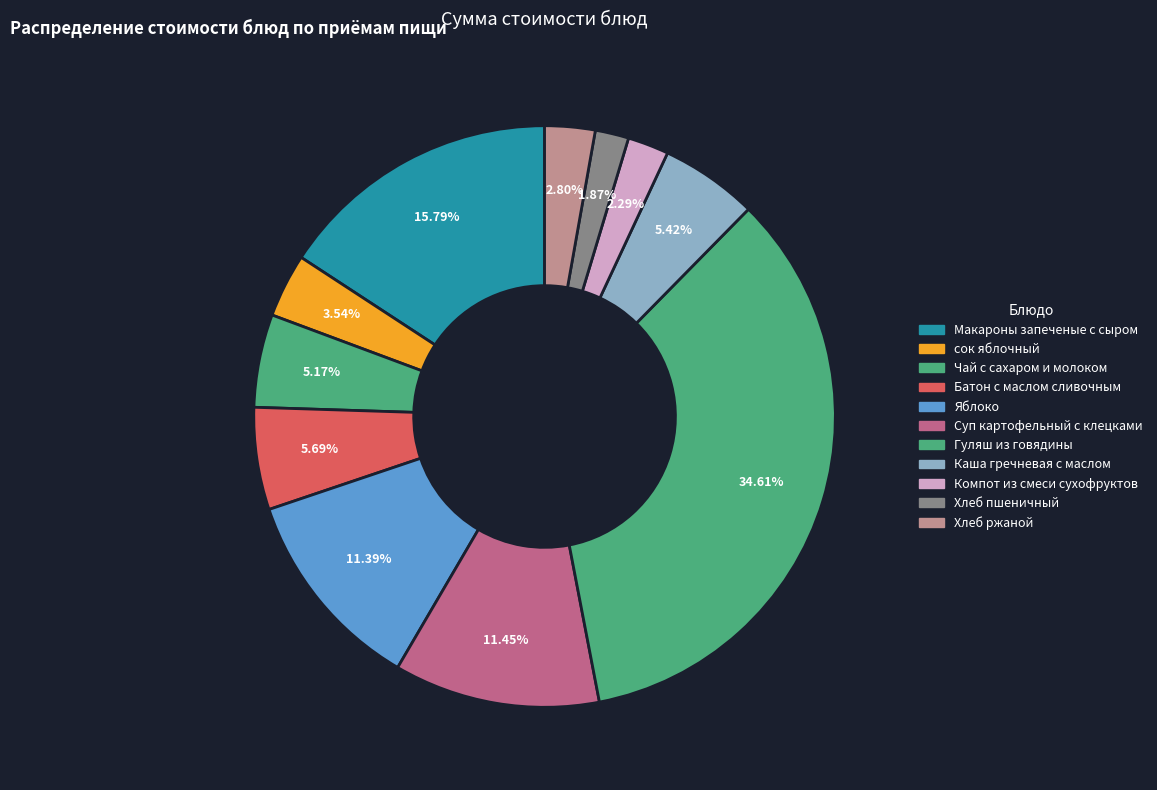

Combined, do Каша гречневая с маслом and Хлеб пшеничный account for over 50%?

No